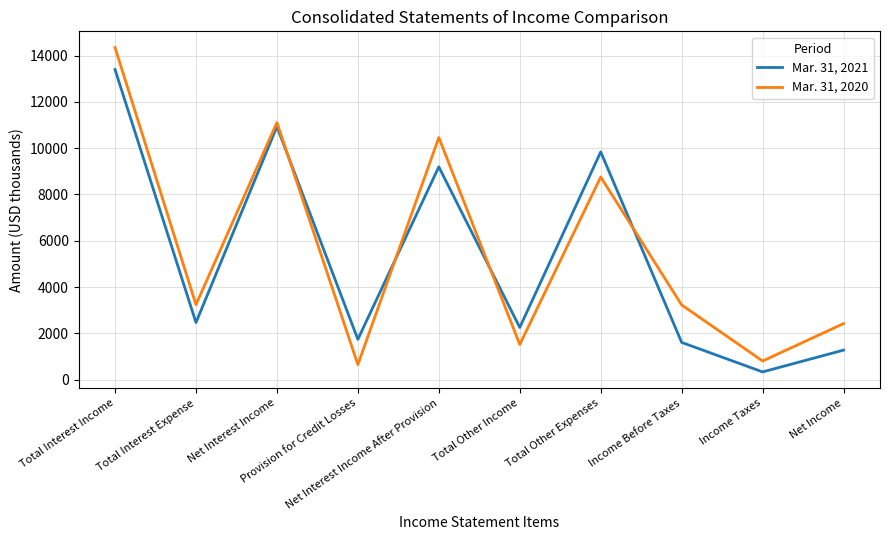

How many times do Mar. 31, 2020 and Mar. 31, 2021 cross each other?

4